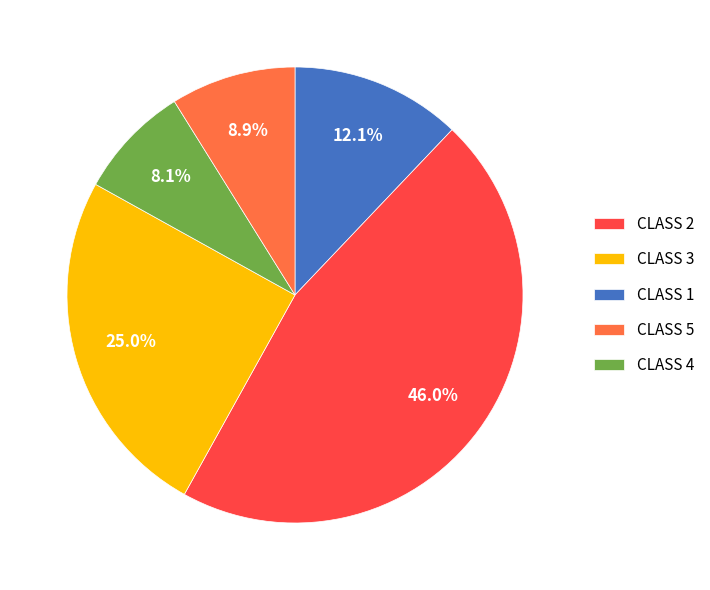

The CLASS 4 slice represents 22% of the pie. True or false?

False